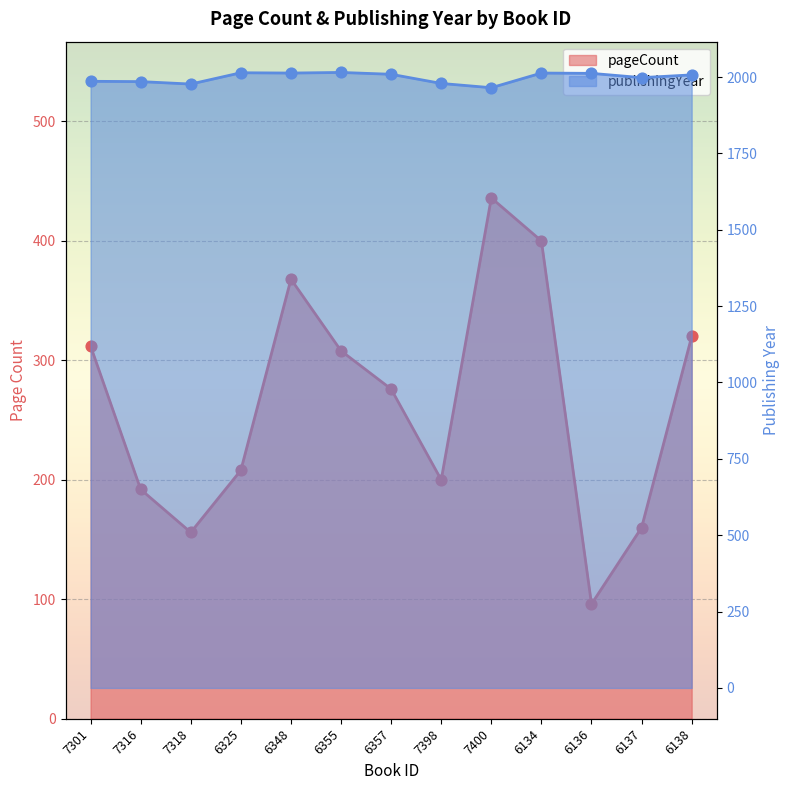

What are all the series names shown in the legend?

pageCount, publishingYear